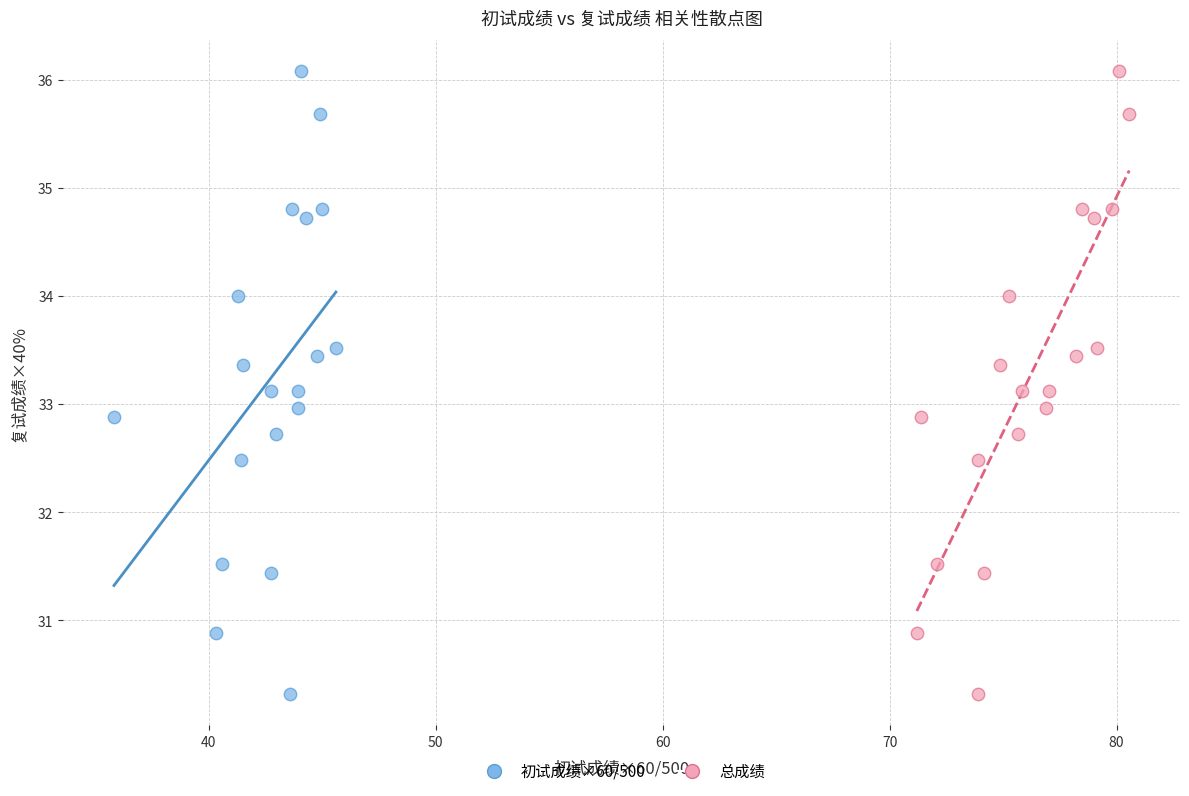

What are all the series names shown in the legend?

初试成绩×60/500, 总成绩